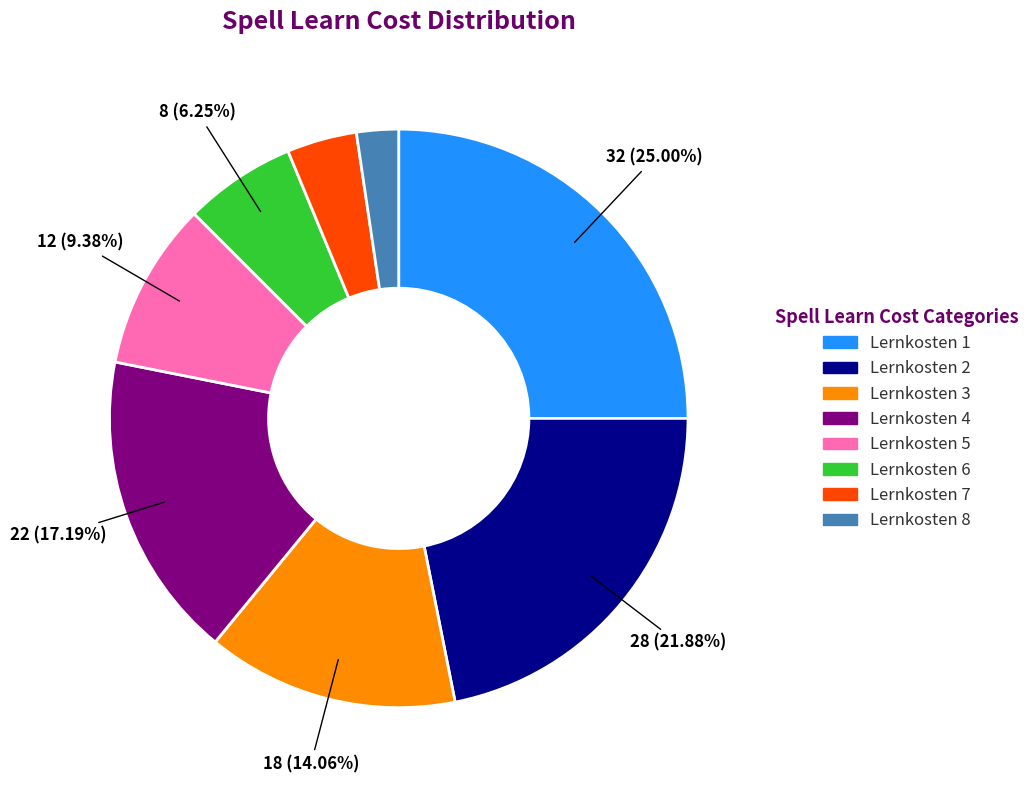

Does any single category account for the majority?

No